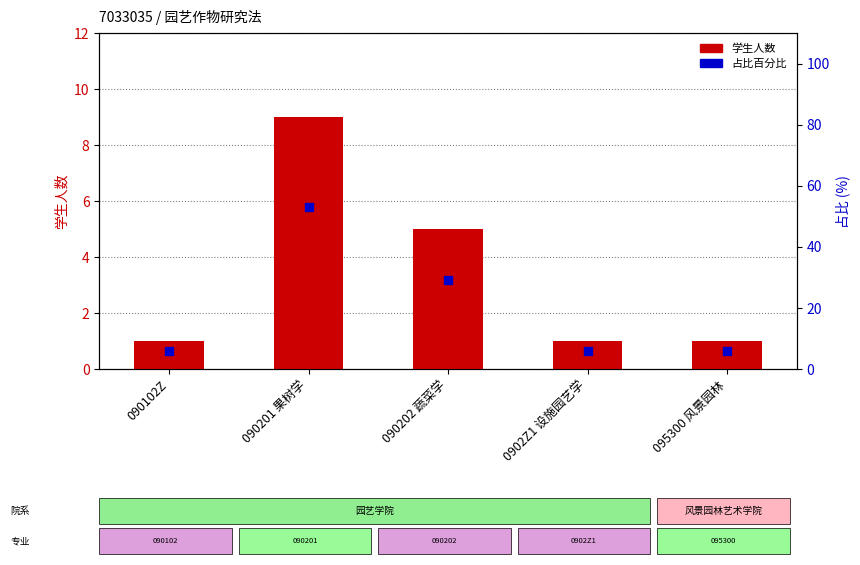

What is the total value across all series at 090102Z?

7